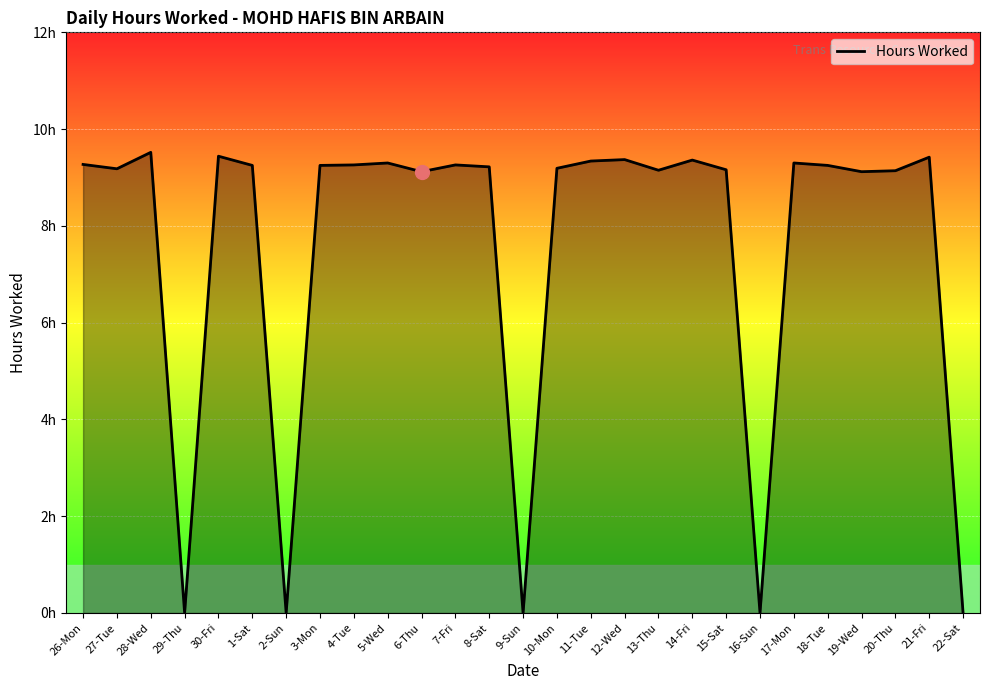

Which label corresponds to the smallest value in the chart?

29-Thu